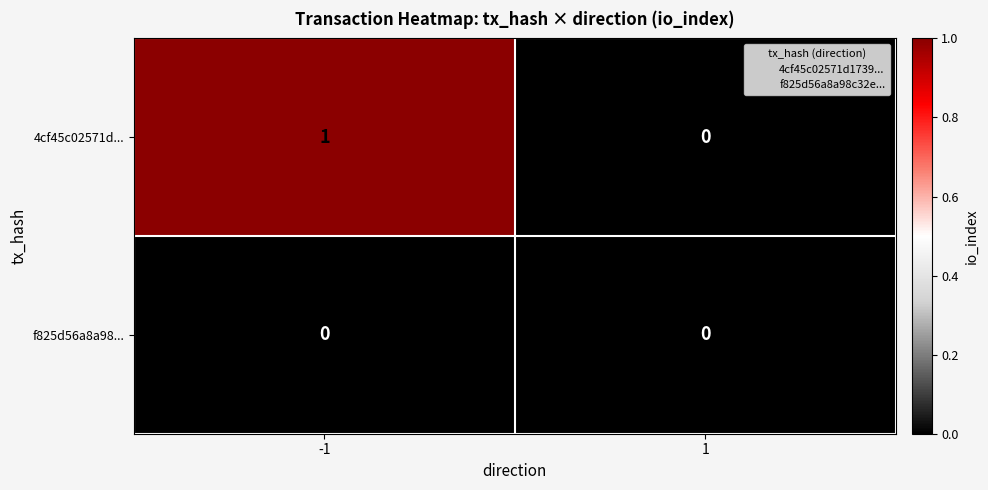

At which category does the chart reach its peak across all series?

-1